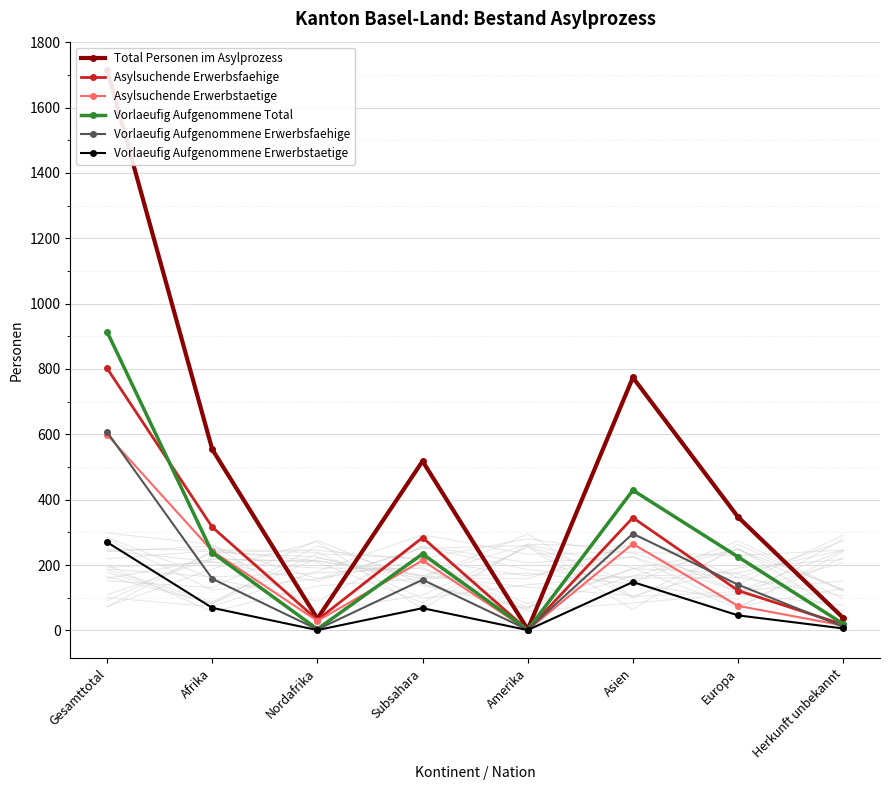

At which category does the chart reach its peak across all series?

Gesamttotal